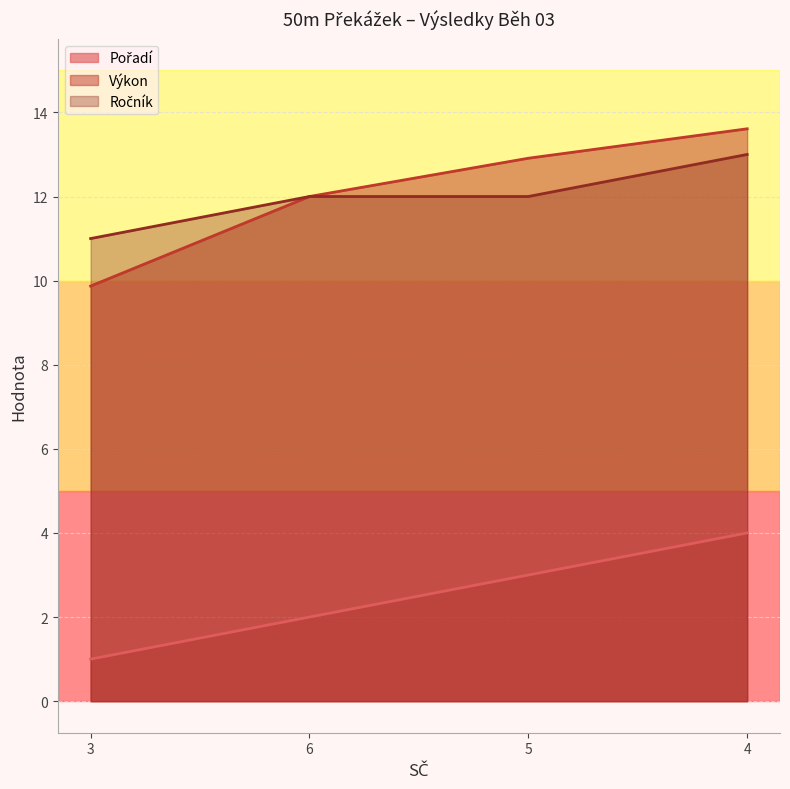

What is the total value across all series at 5?

27.9